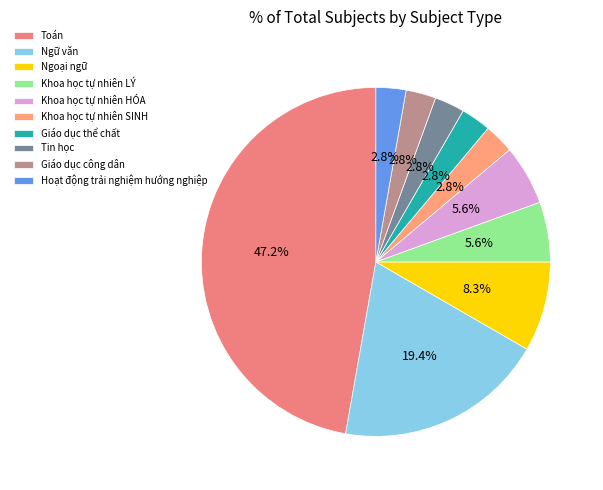

The Toán slice represents 53% of the pie. True or false?

False